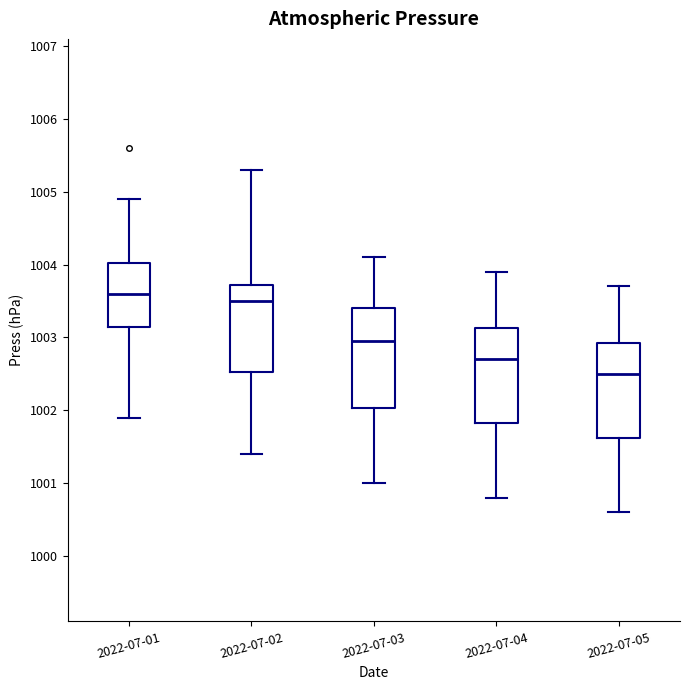

Where is the upper edge of the box for 2022-07-04 on the y-axis? The values are not printed on the chart, so give them approximately, as read against the axis.

1003.1